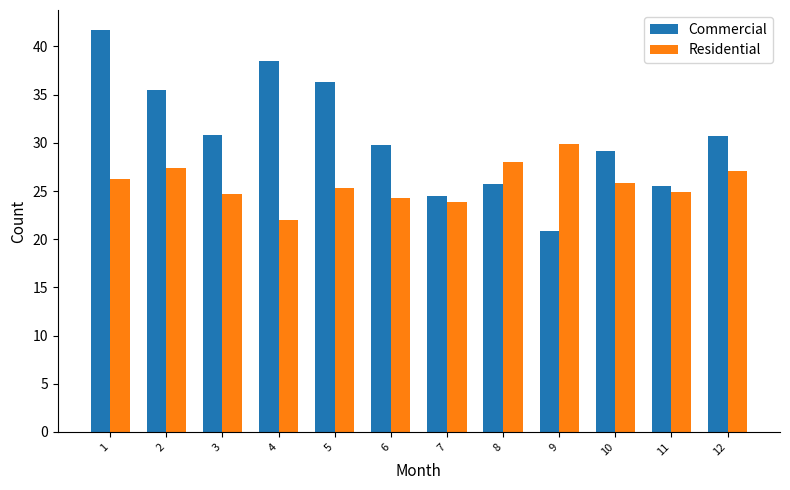

At how many categories does at least one series exceed 38?

2